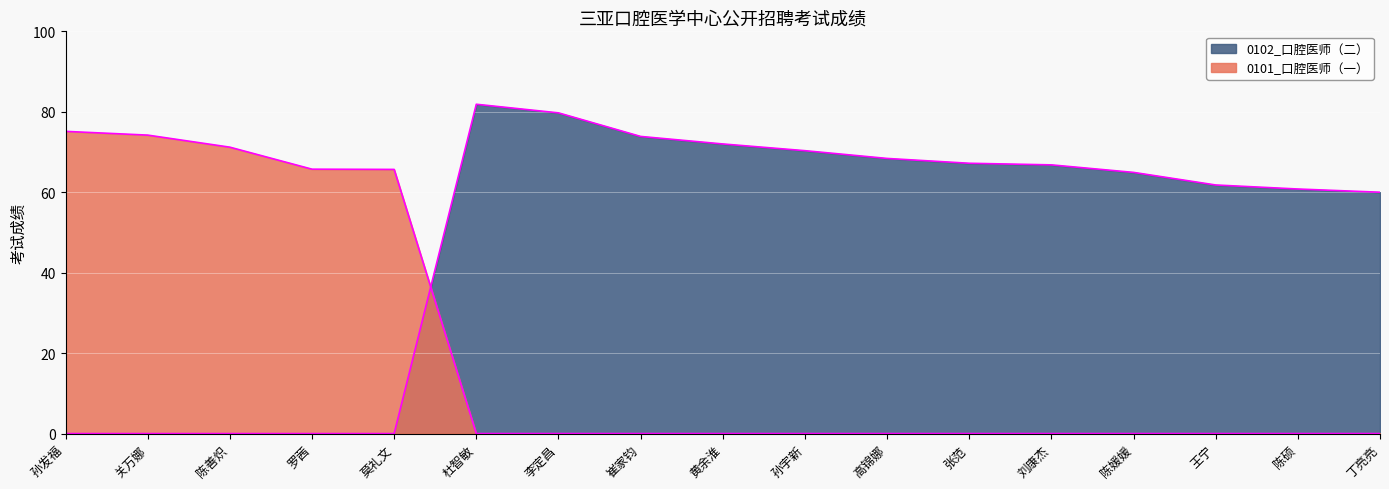

Reading right to left, extract all data points from this chart.

0101_口腔医师（一）: 丁亮亮=0.0	陈硕=0.0	王宁=0.0	陈媛媛=0.0	刘康杰=0.0	张范=0.0	高锦娜=0.0	孙宇新=0.0	黄余淮=0.0	崔家钧=0.0	李定昌=0.0	杜智敏=0.0	莫礼文=65.7	罗茜=65.7	陈善炽=71.2	关万娜=74.2	孙发福=75.1
0102_口腔医师（二）: 丁亮亮=60.0	陈硕=60.8	王宁=61.8	陈媛媛=64.9	刘康杰=66.8	张范=67.2	高锦娜=68.4	孙宇新=70.3	黄余淮=72.0	崔家钧=73.9	李定昌=79.7	杜智敏=81.9	莫礼文=0.0	罗茜=0.0	陈善炽=0.0	关万娜=0.0	孙发福=0.0